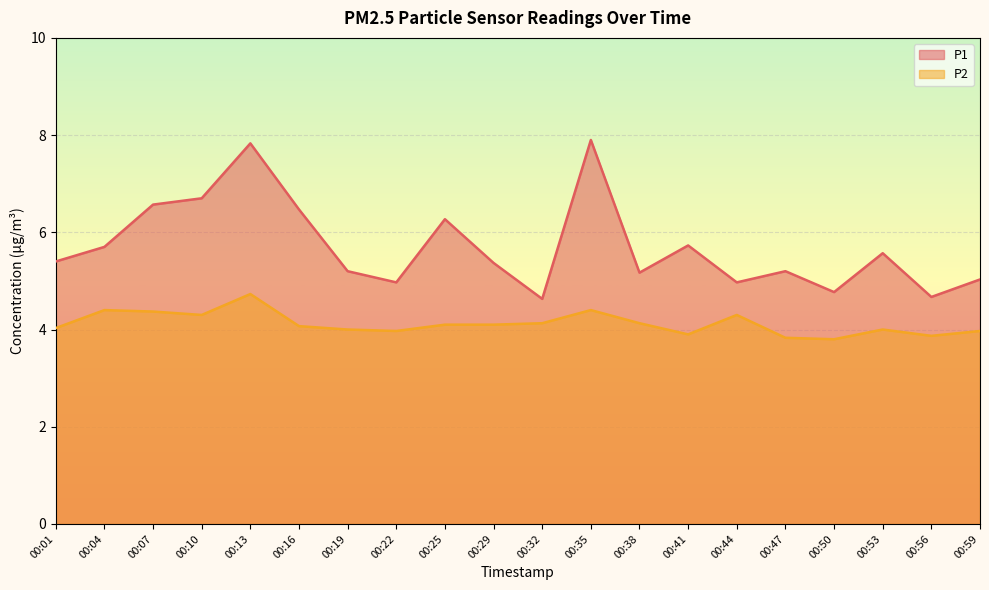

What is the sum of all P2 values?

82.4